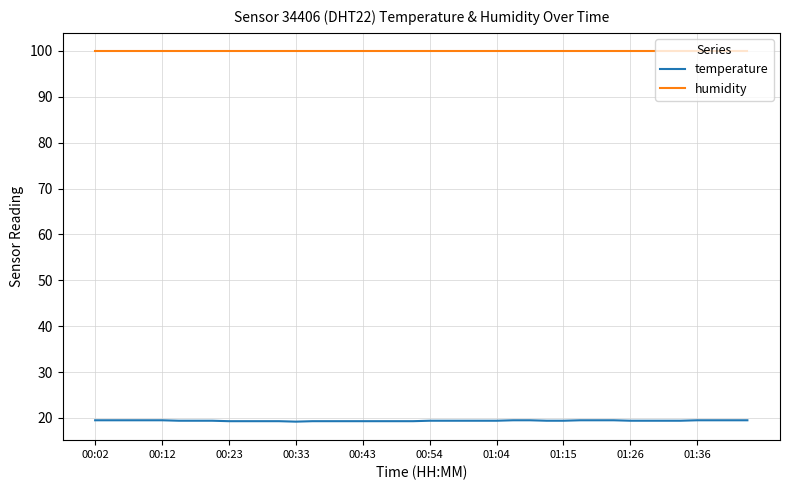

Does the chart display data point markers on the line(s)?

No